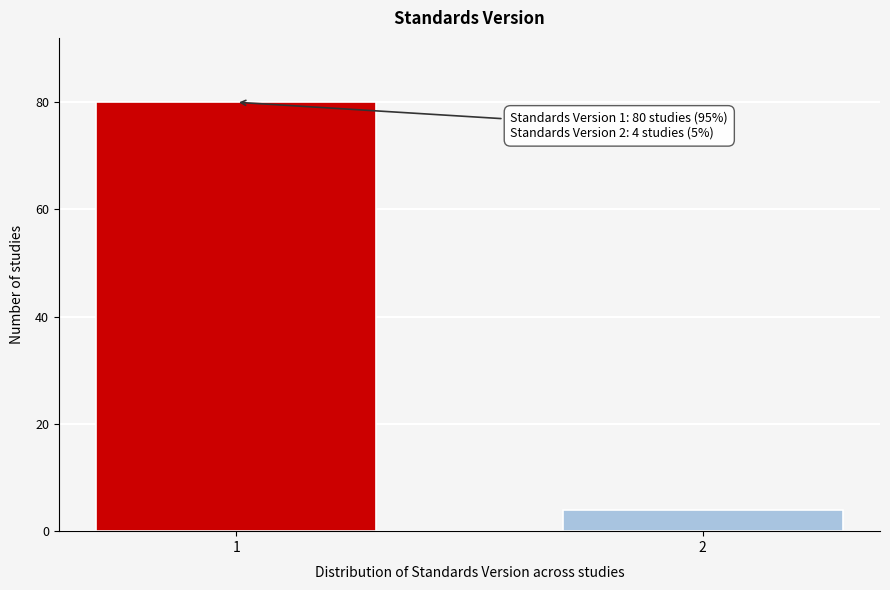

Reading left to right, extract all data points from this chart.

80	4